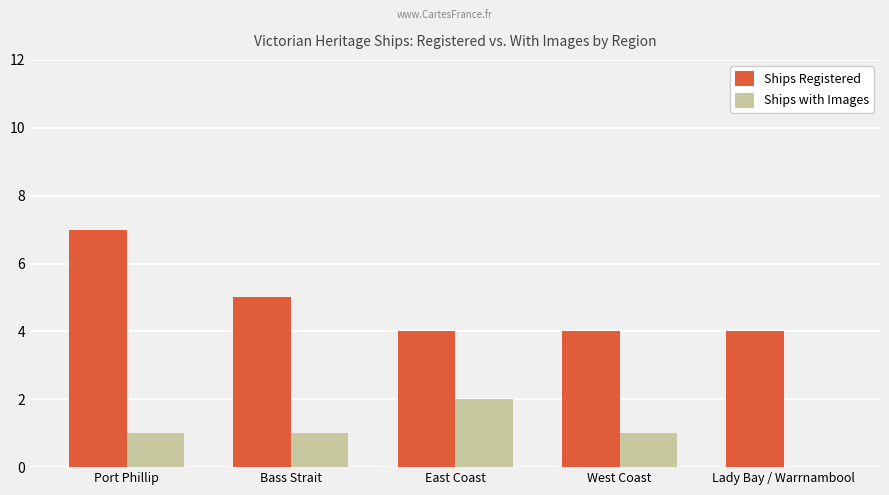

Which series has the widest spread of values?

Ships Registered